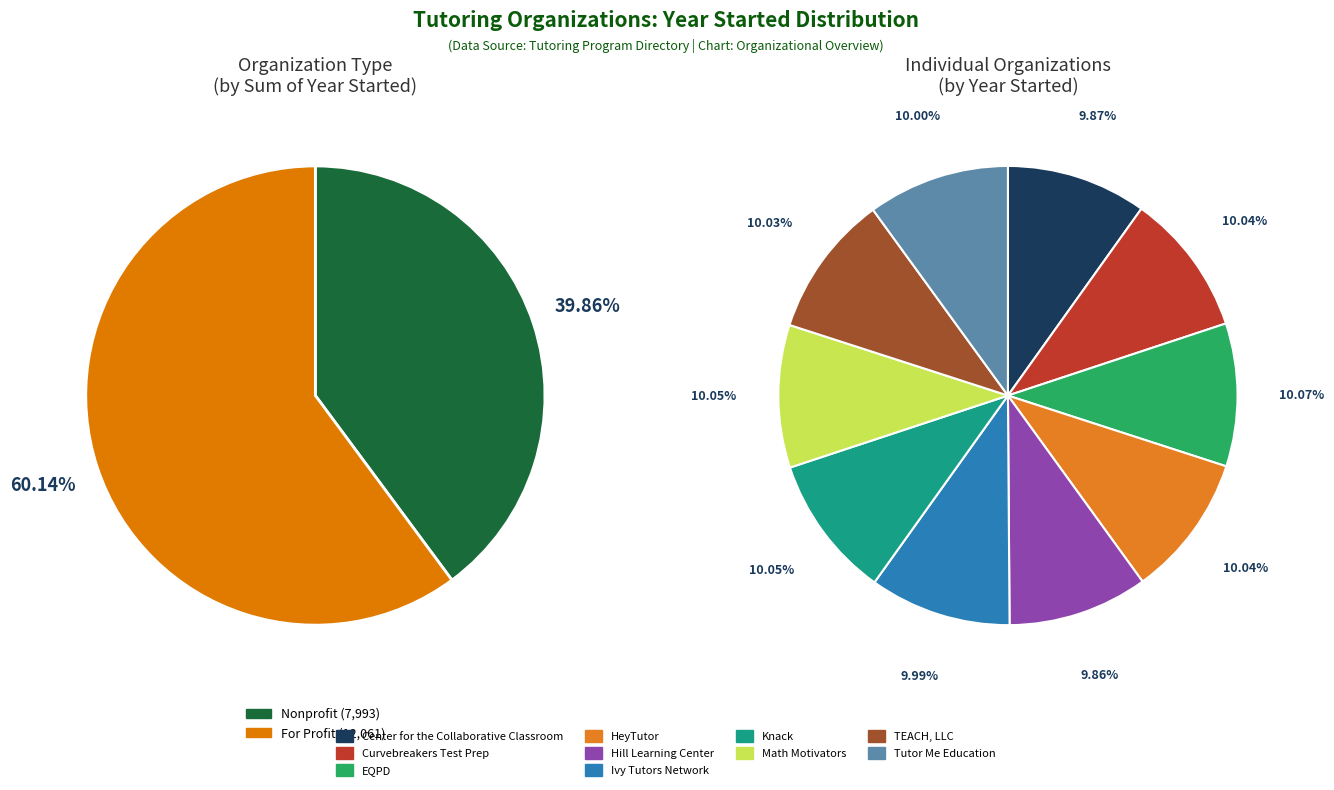

True or false: Math Motivators accounts for 17% of the total.

False